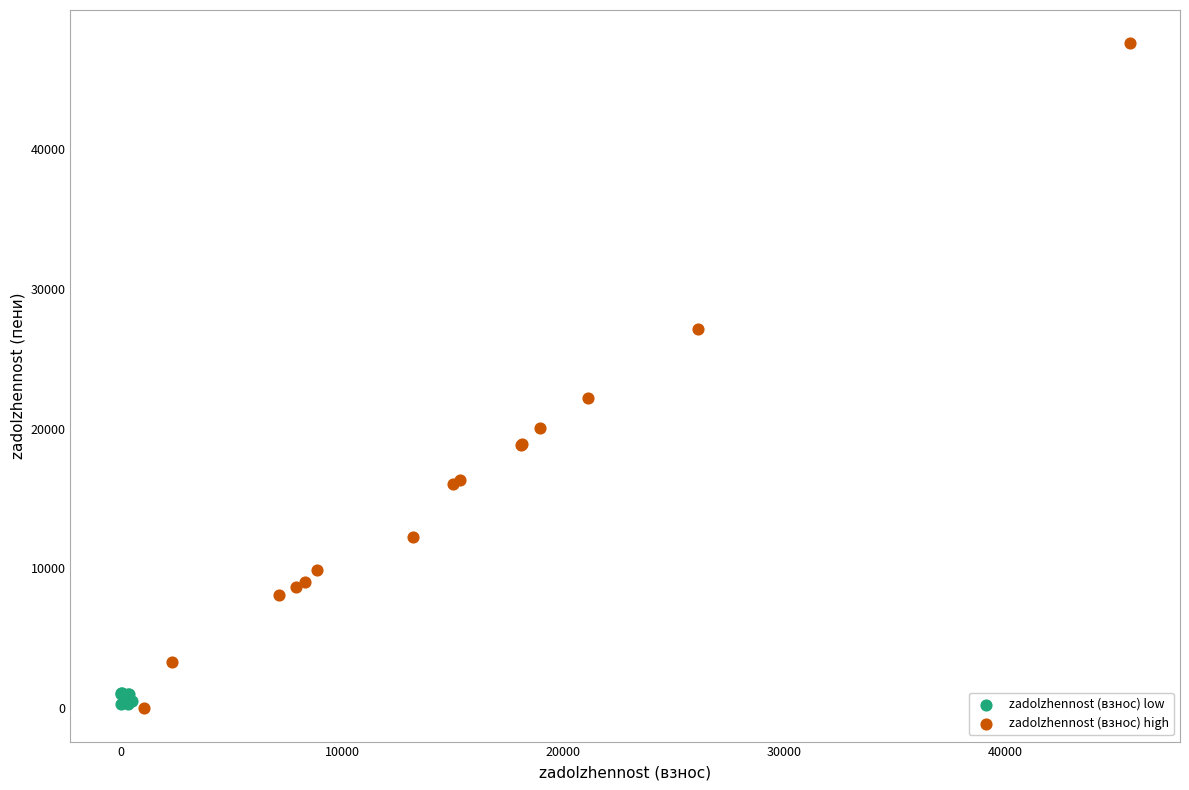

Which series has the largest Y range (max minus min)?

zadolzhennost (взнос) high